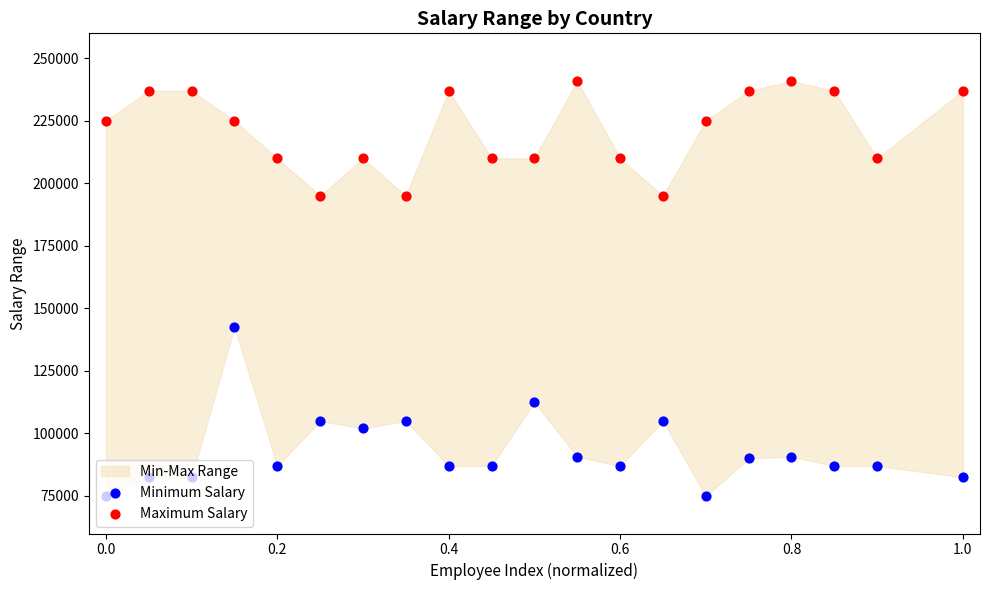

At how many categories does at least one series exceed 183149?

20